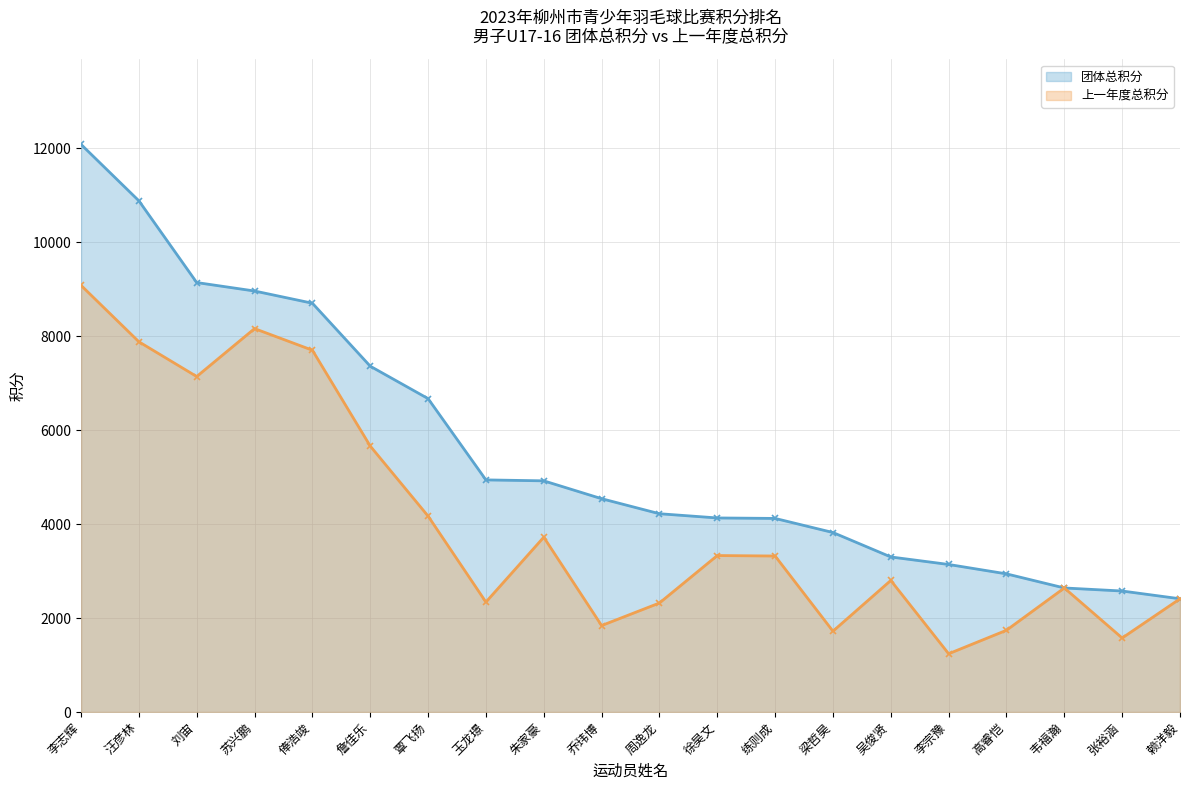

What is the minimum value for 团体总积分?

2410